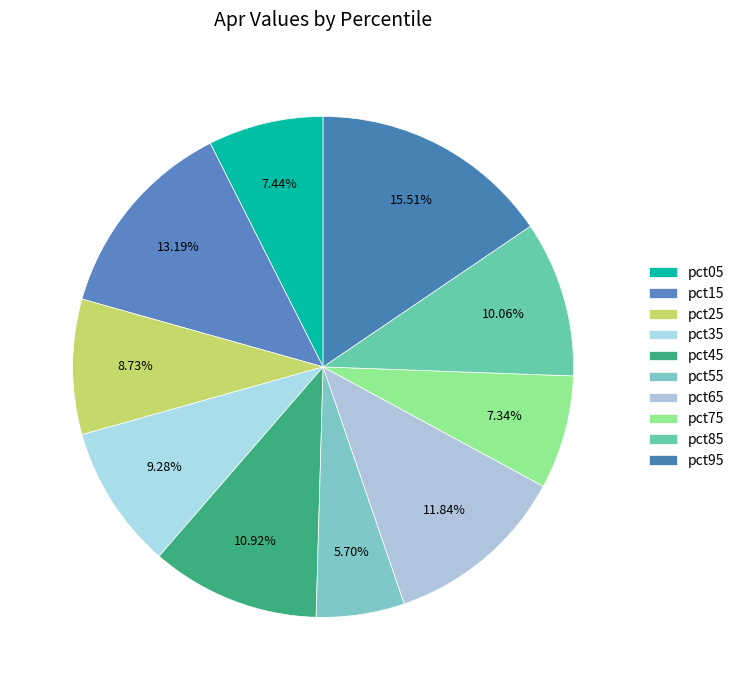

Which slice is the largest?

pct95